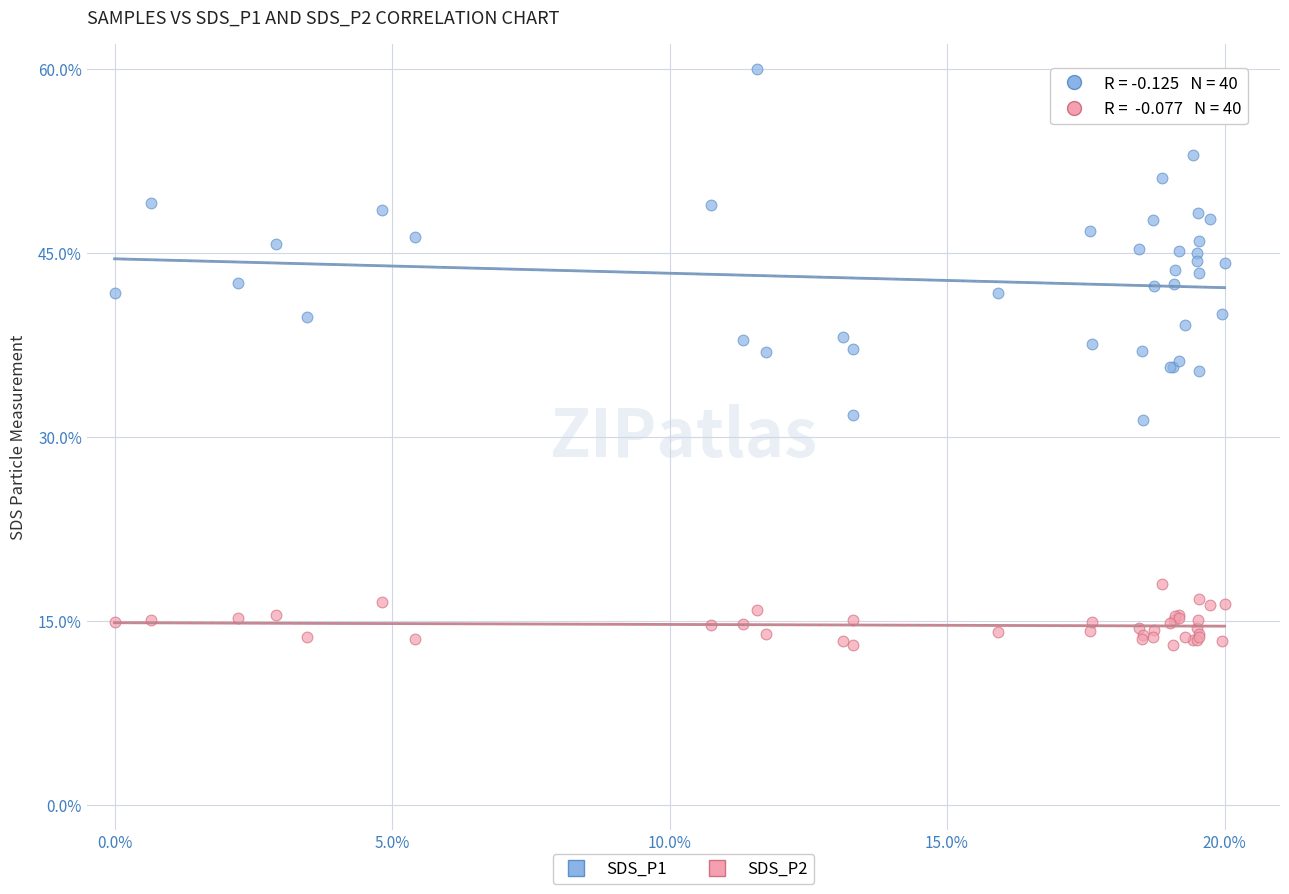

What are all the series names shown in the legend?

SDS_P1, SDS_P2